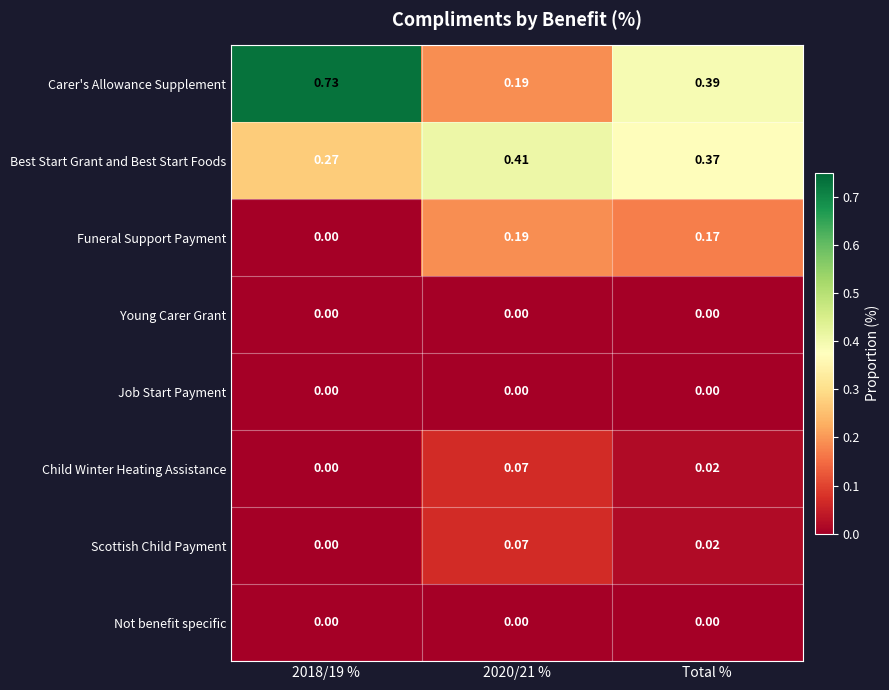

Which series has the largest total across all categories?

Carer's Allowance Supplement